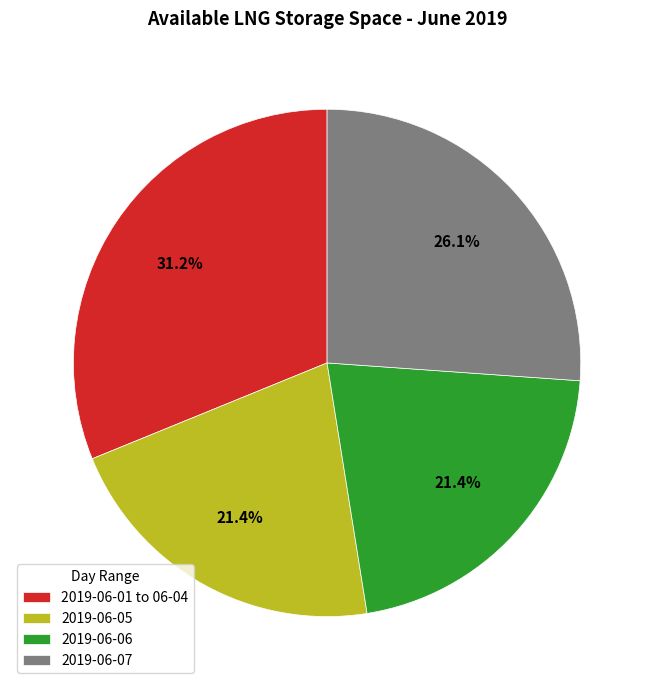

To the nearest percent, what percentage of the pie is 2019-06-05?

21%